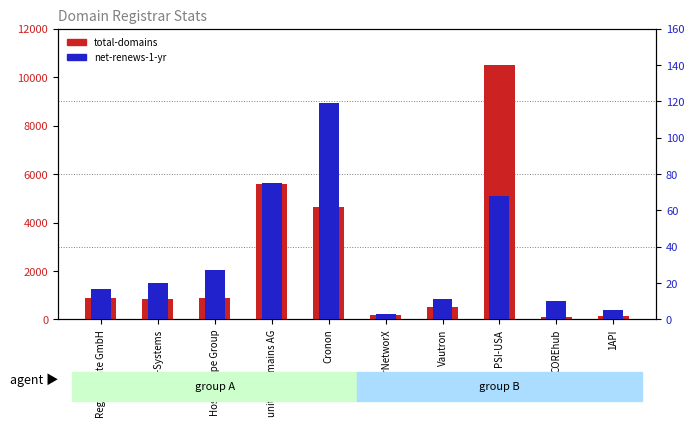

How many data points in total-domains are less than 872?

5